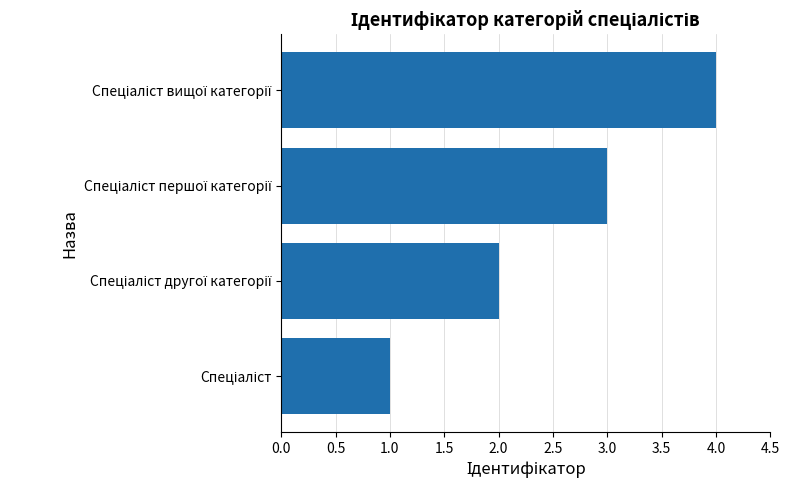

What is the greatest value displayed?

4